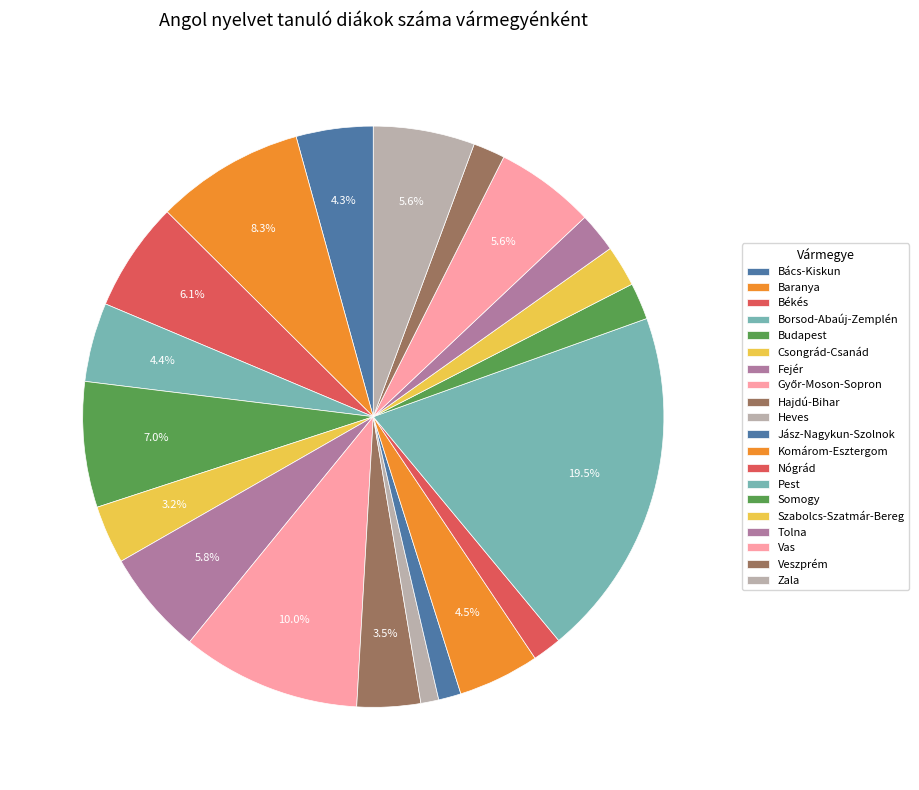

How many segments does this pie chart have?

20